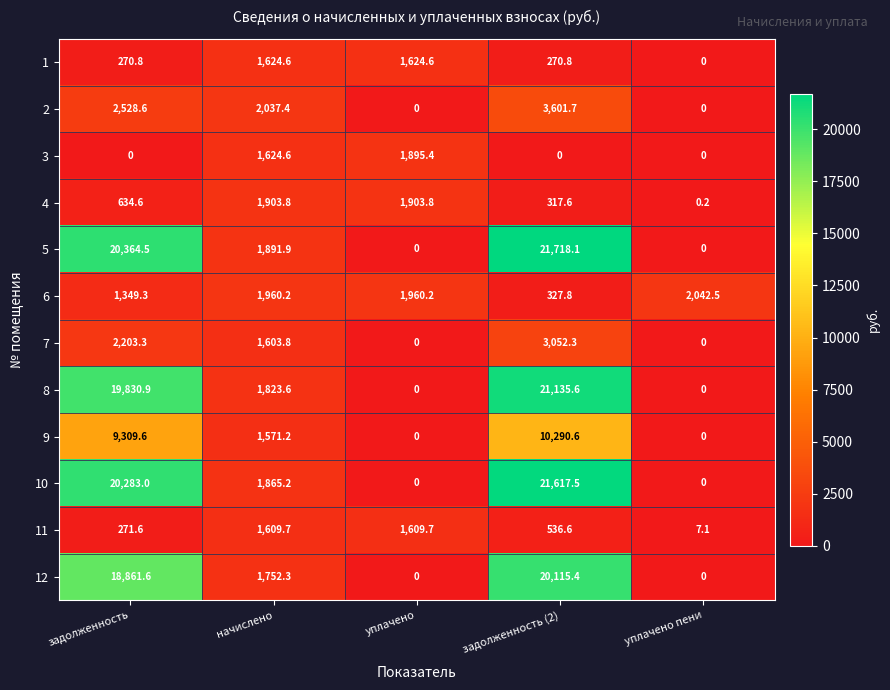

How many distinct data groups are displayed?

12